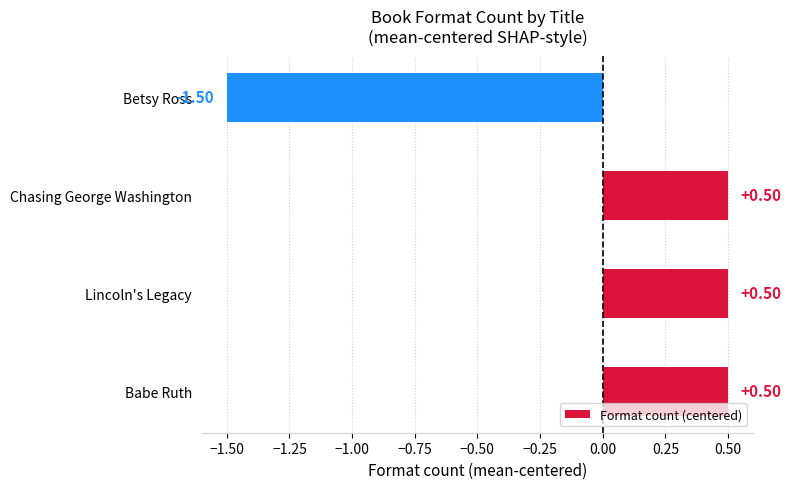

How many bars are there in total?

4